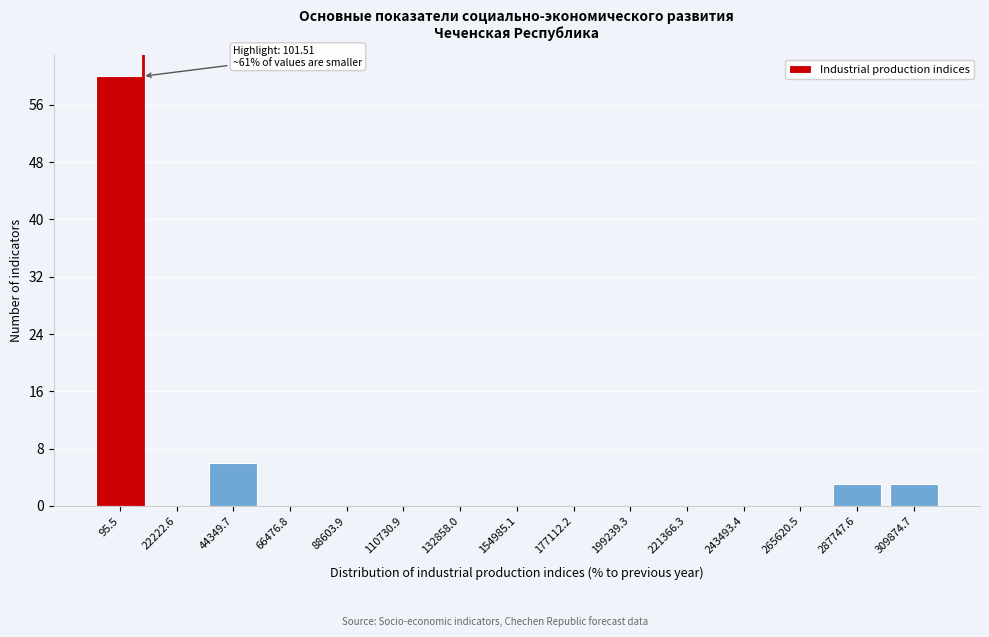

Reading left to right, what are all the values shown in this chart?

95.5=60	22222.6=0	44349.7=6	66476.8=0	88603.9=0	110730.9=0	132858.0=0	154985.1=0	177112.2=0	199239.3=0	221366.3=0	243493.4=0	265620.5=0	287747.6=3	309874.7=3